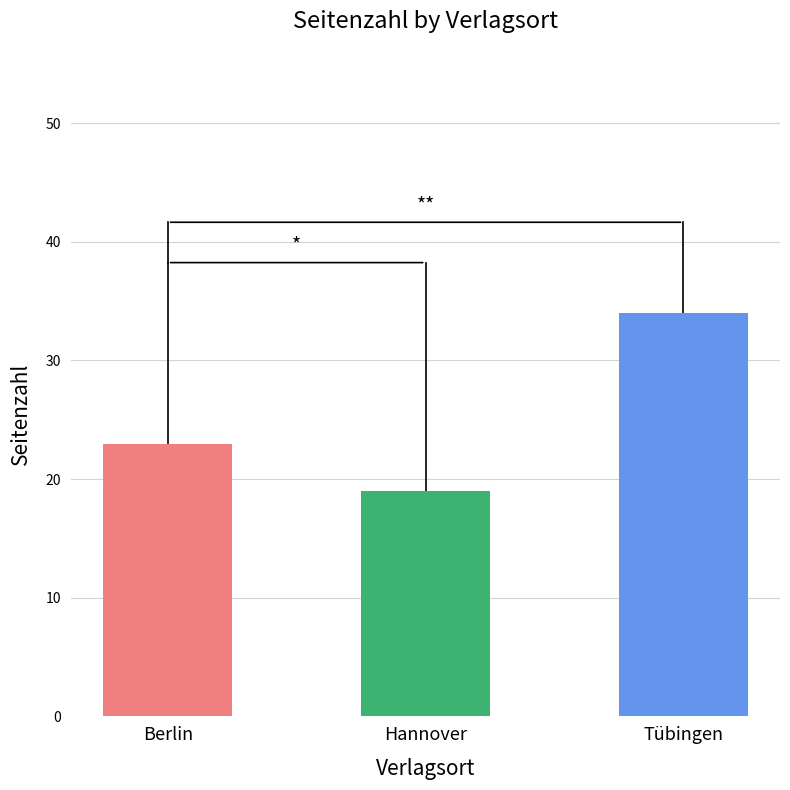

Does the chart contain stacked bars?

No